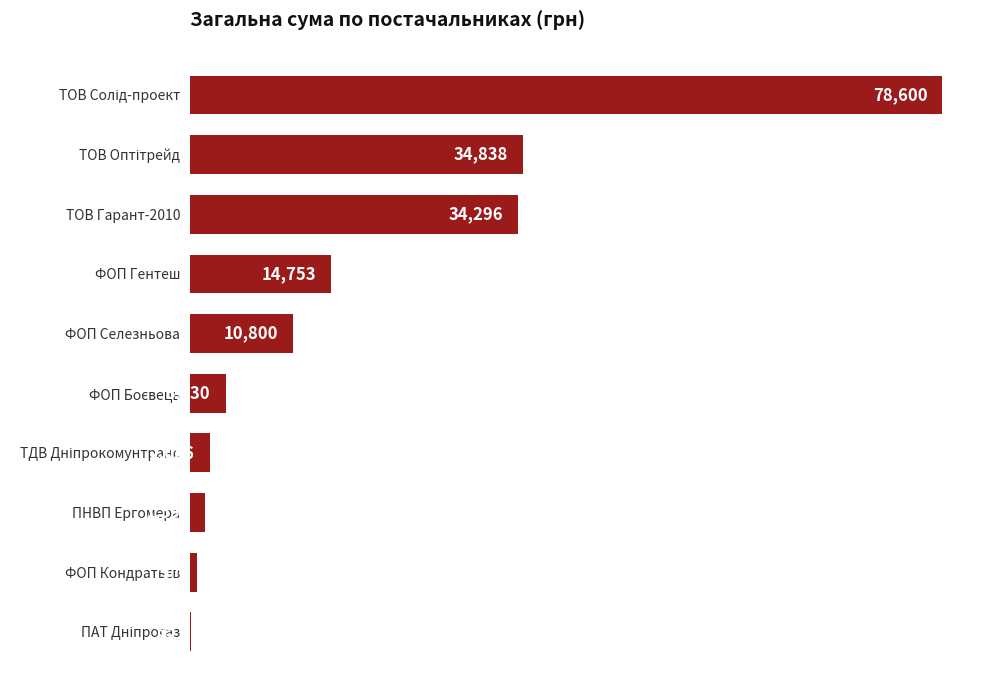

What is the maximum value shown in the chart?

78600.0